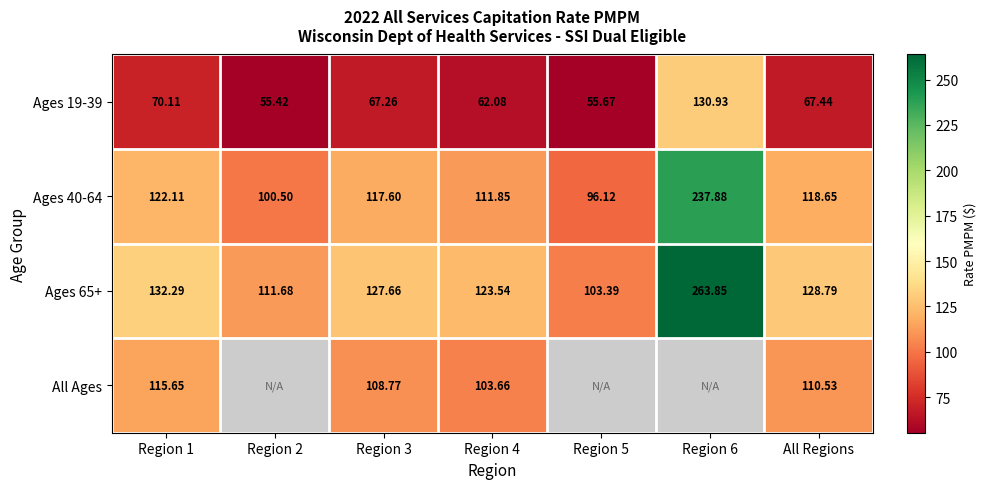

How many data points does each series have?

7